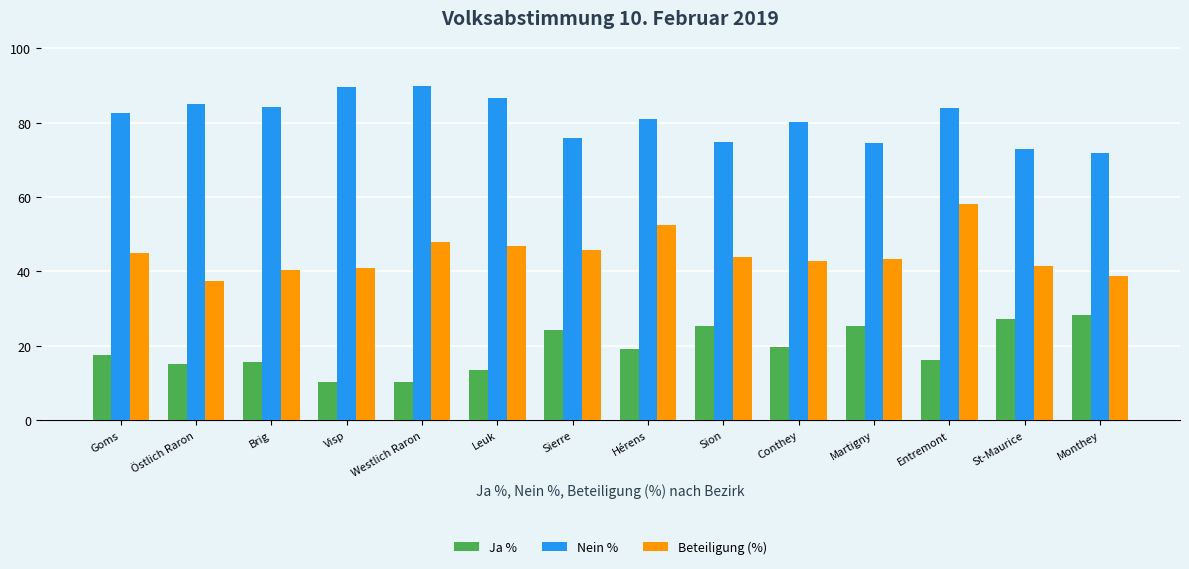

What is the label of the 5th bar from the right?

Conthey